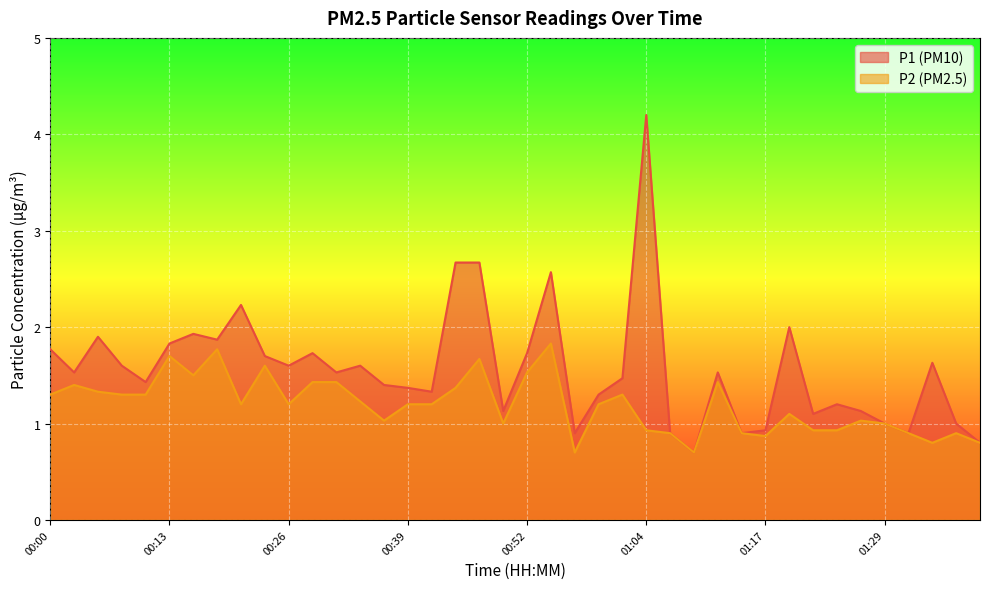

What is the average value of the P1 series?

1.6